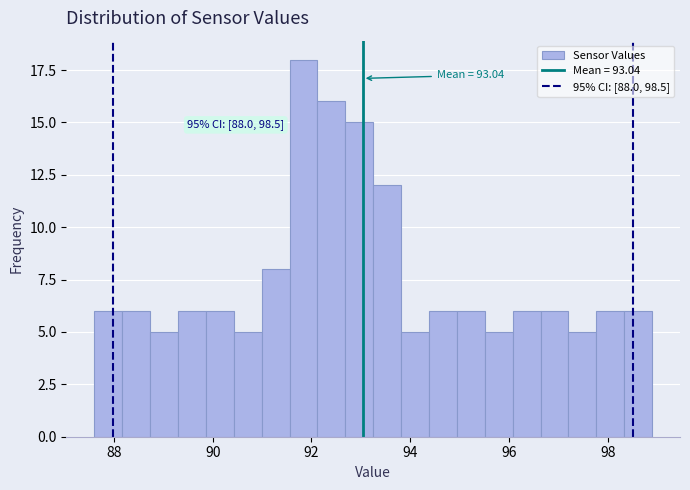

Around what value on the x-axis is the tallest bar? Give the approximate position of its centre, as read against the axis.

91.8